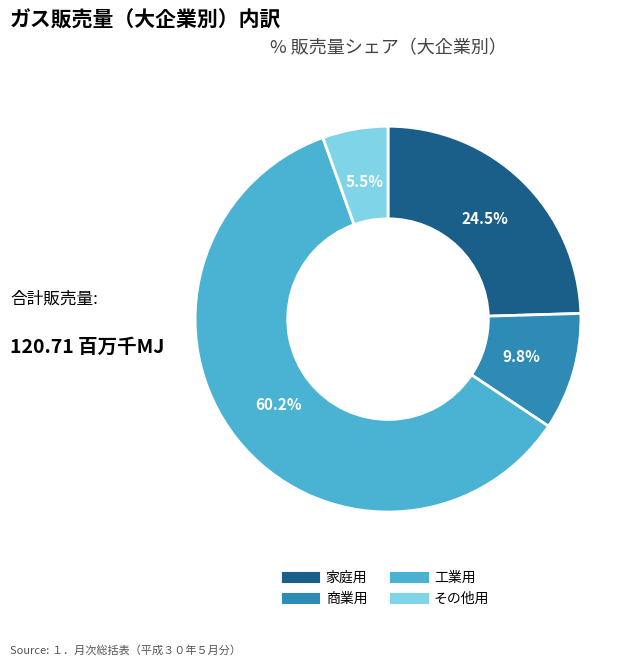

Approximately how many times larger is the value at 家庭用 compared to 工業用?

0.4